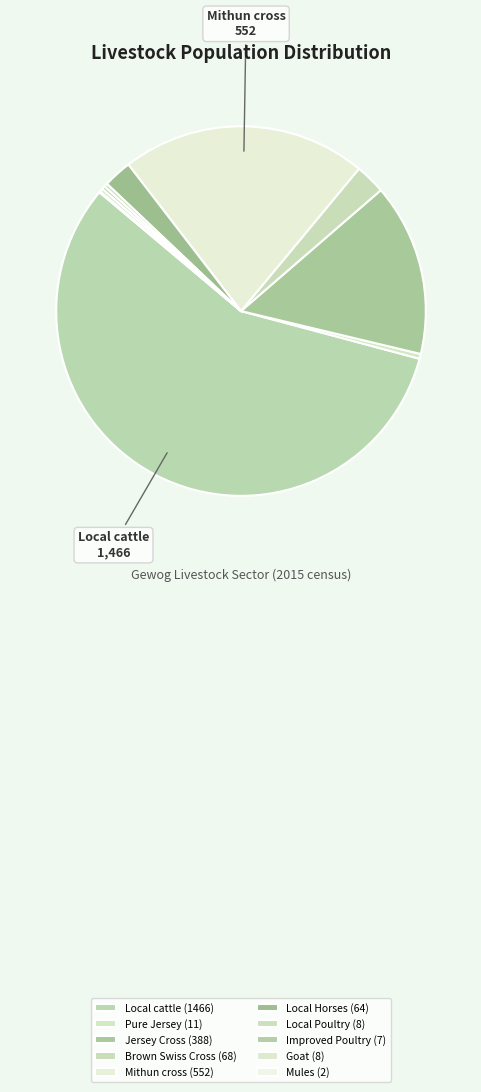

Rank the categories by value from lowest to highest.

Mules, Improved Poultry, Local Poultry, Goat, Pure Jersey, Local Horses, Brown Swiss Cross, Jersey Cross, Mithun cross, Local cattle